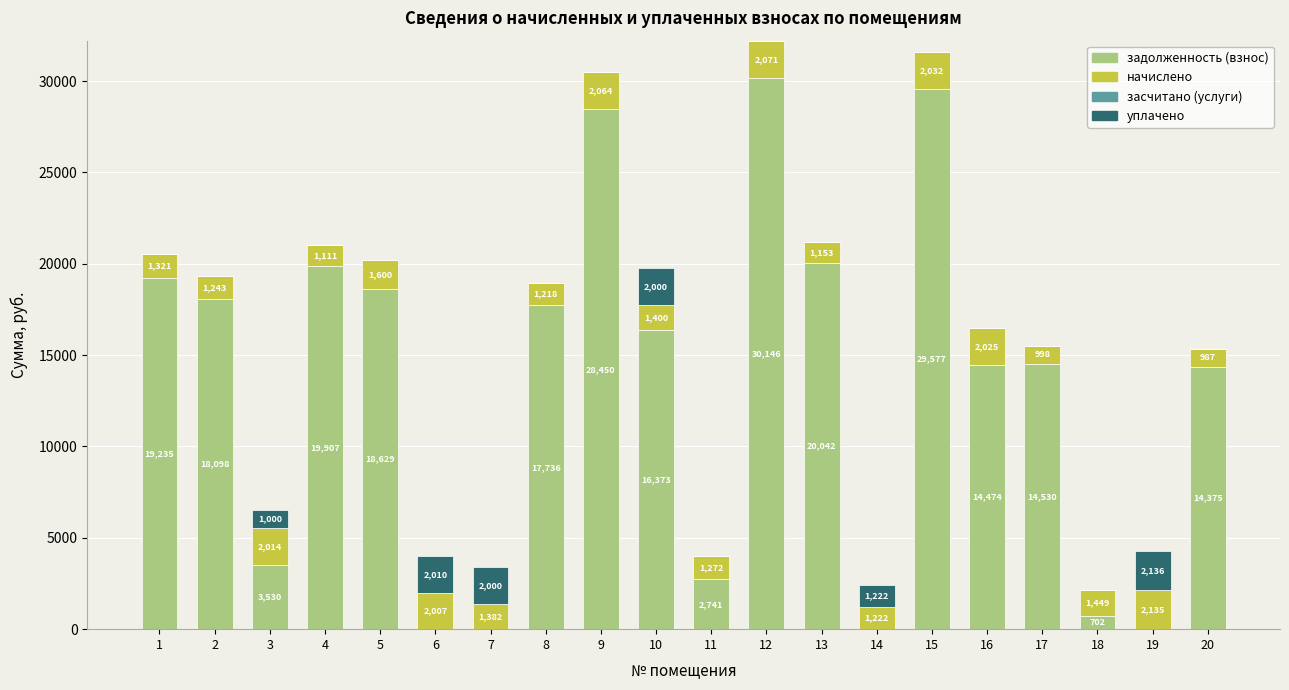

Which category has the highest value in the задолженность (взнос) series?

12